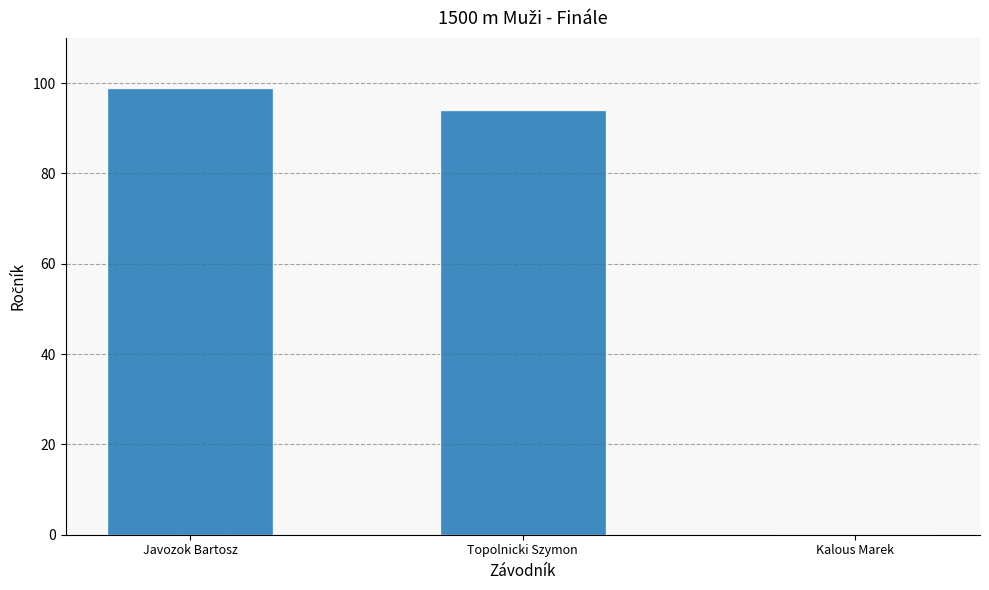

What is the sum of the values at Topolnicki Szymon and Javozok Bartosz?

193